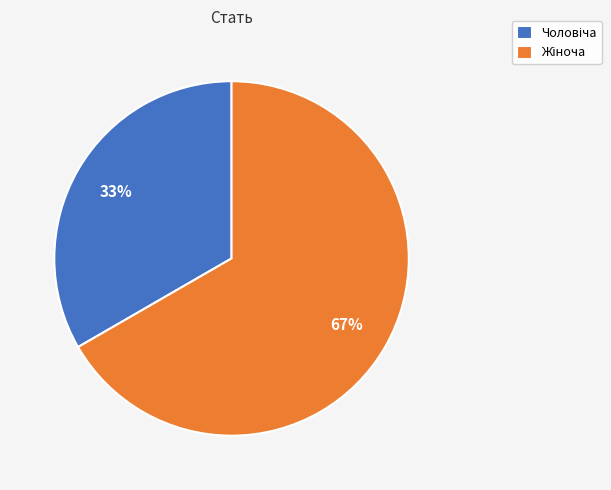

Count the number of slices in the pie.

2